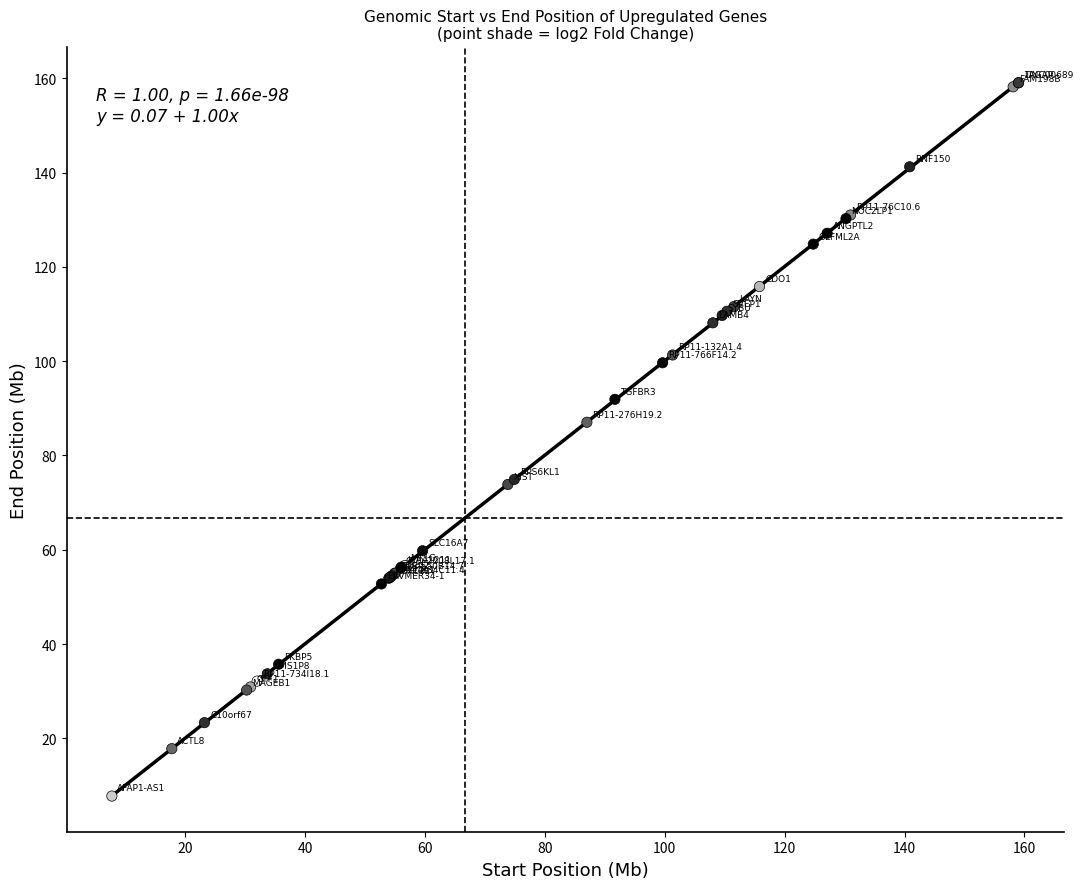

What Y value in the scatter plot is closest to 83?

87.0